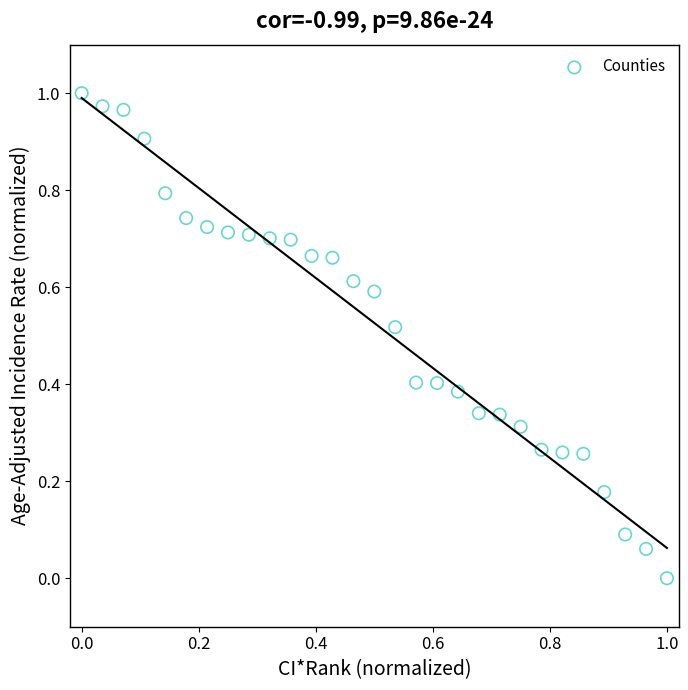

How many data points are displayed?

29